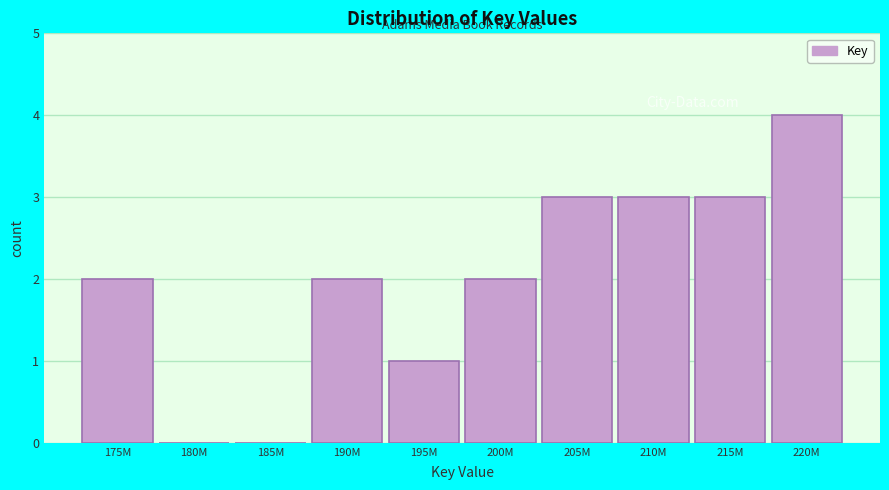

Reading left to right, transcribe all the data shown in this chart.

175M=2	180M=0	185M=0	190M=2	195M=1	200M=2	205M=3	210M=3	215M=3	220M=4